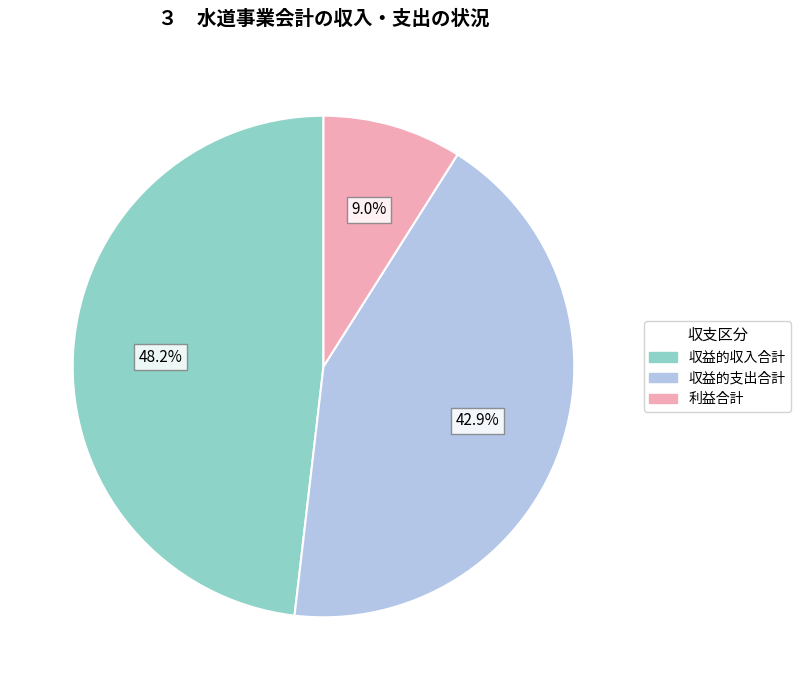

Is there a majority slice in this chart?

No